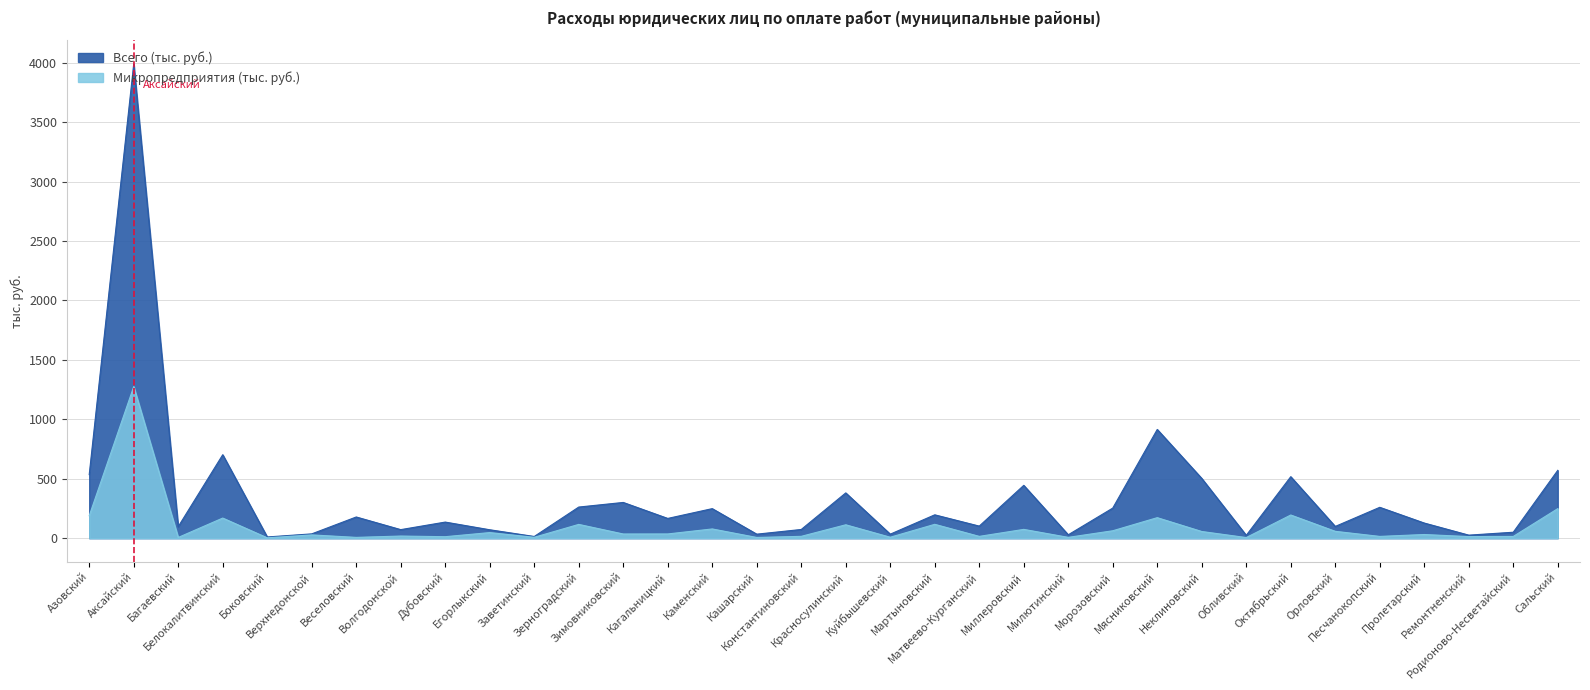

How many lines are shown in the chart?

2